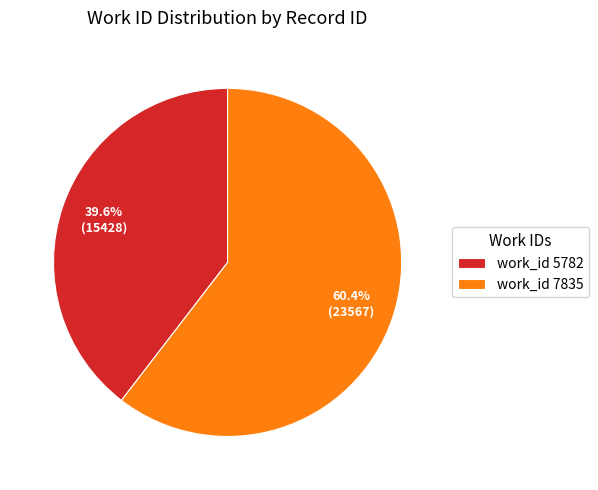

What is the smallest slice in the pie chart?

work_id 5782